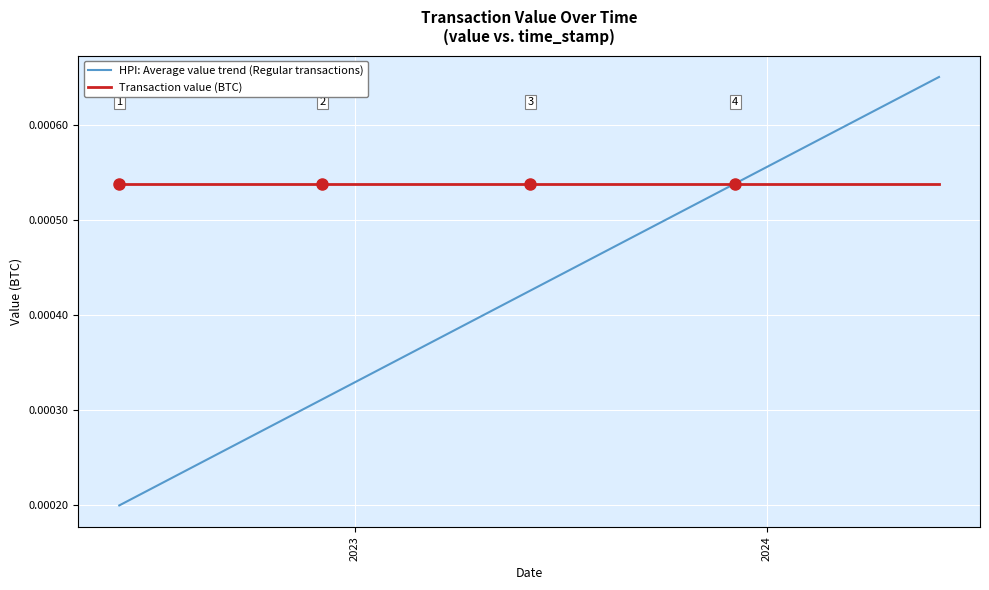

List the series in order of their overall mean, lowest first.

HPI: Average value trend (Regular transactions), Transaction value (BTC)